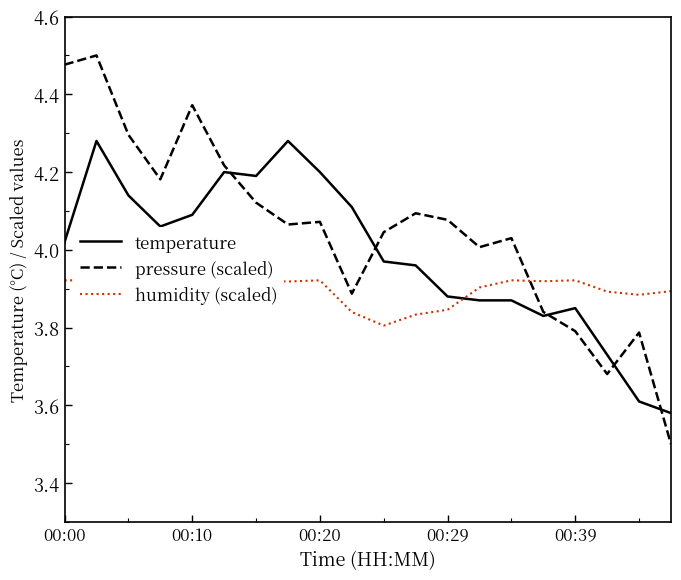

What are all the series names shown in the legend?

temperature, pressure (scaled), humidity (scaled)